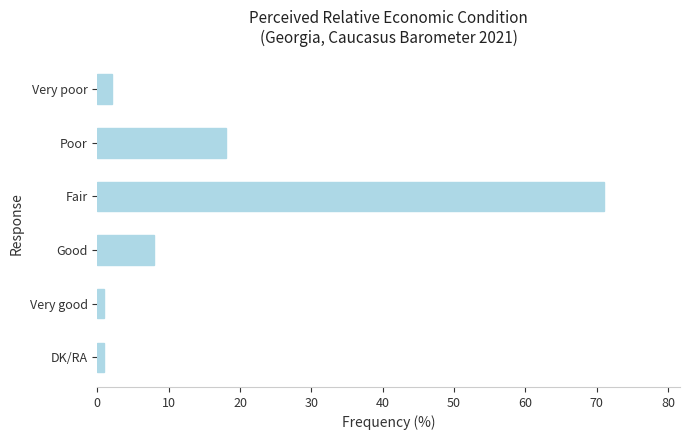

What is the smallest value displayed?

1